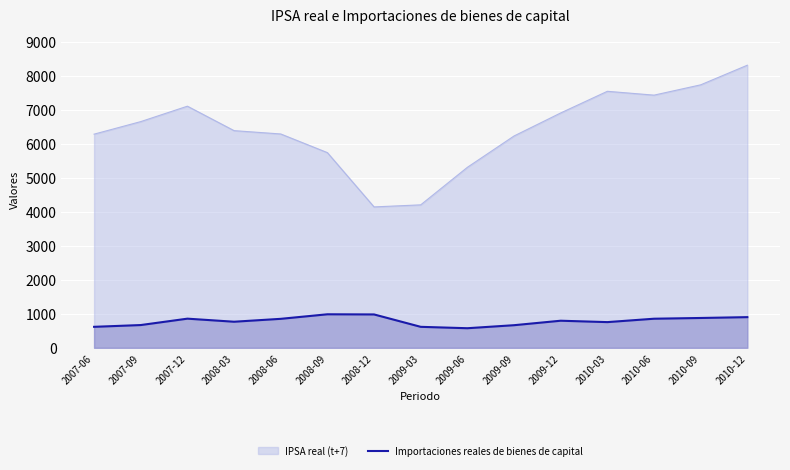

What is the label of the 5th point from the left?

2008-06